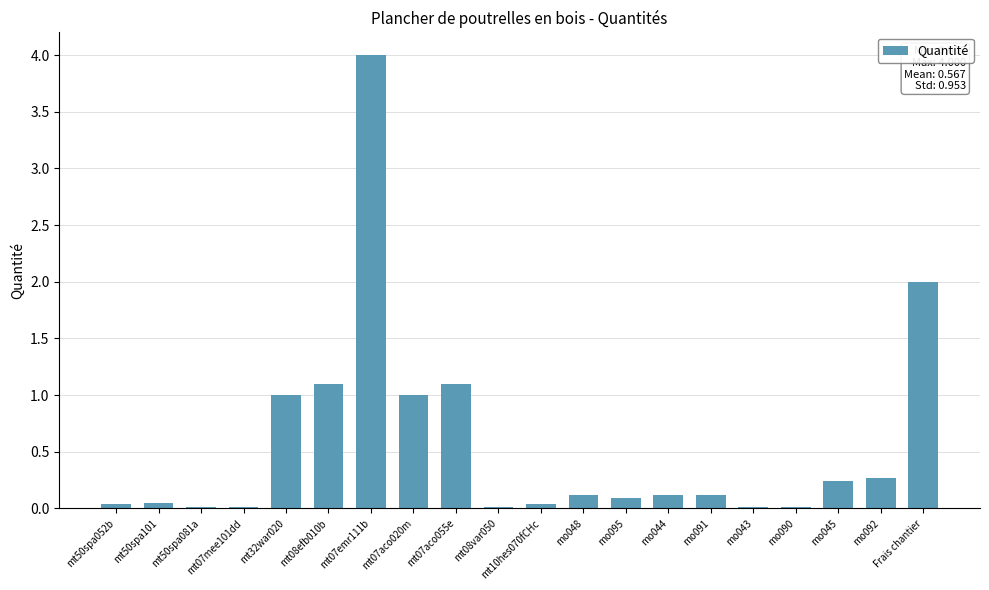

What is the sum of the values at mt32war020 and mo091?

1.1